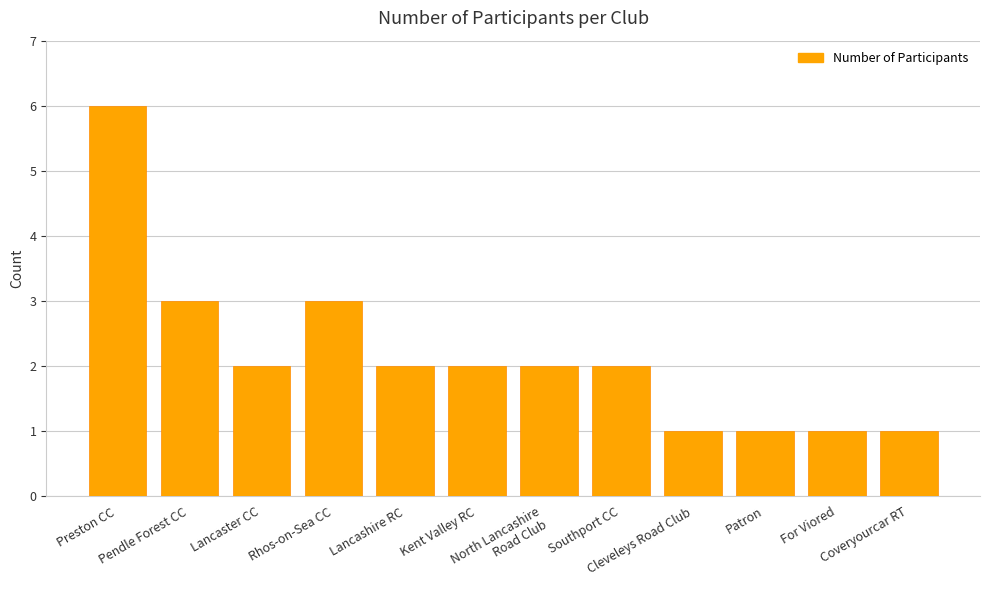

Read the value at Cleveleys Road Club.

1